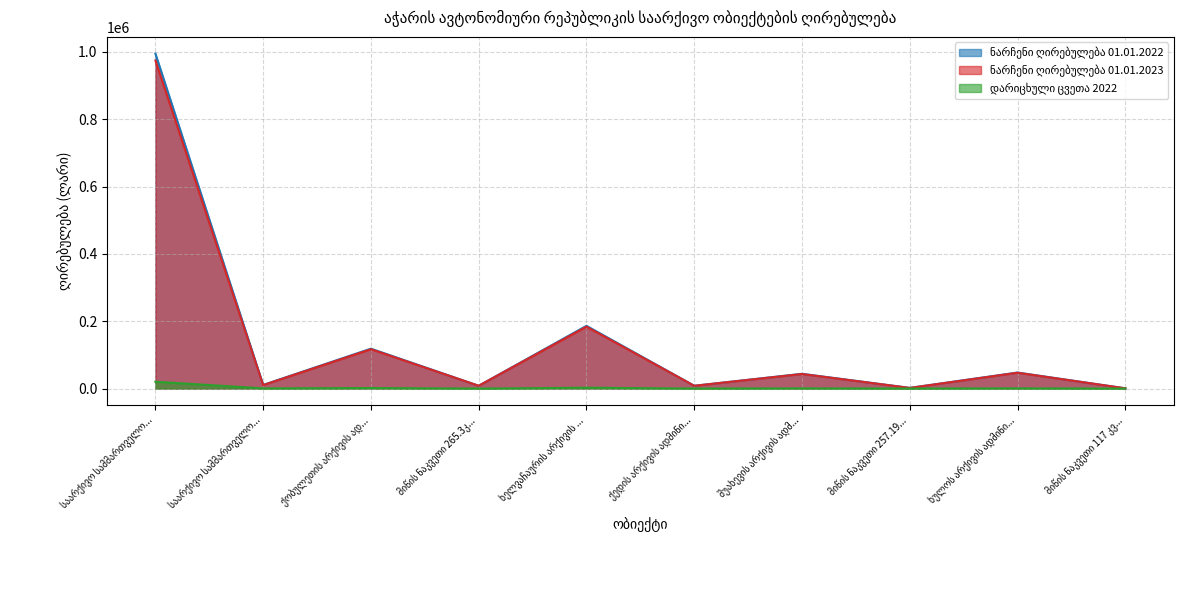

Does the chart display data point markers on the line(s)?

No